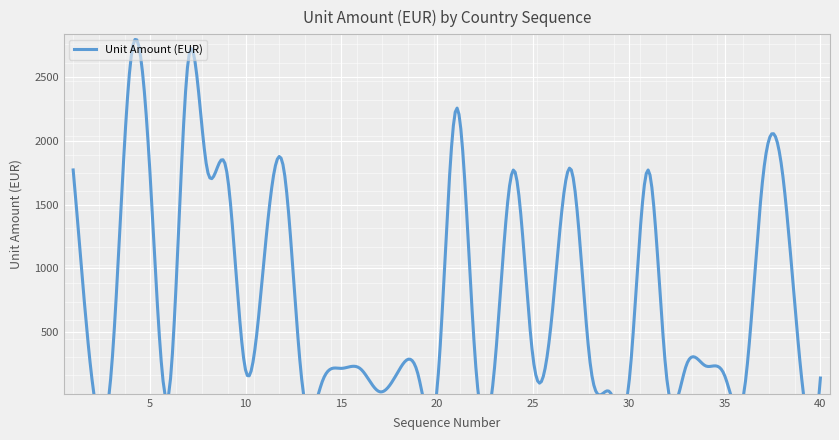

The value at 5 is 674. True or false?

False